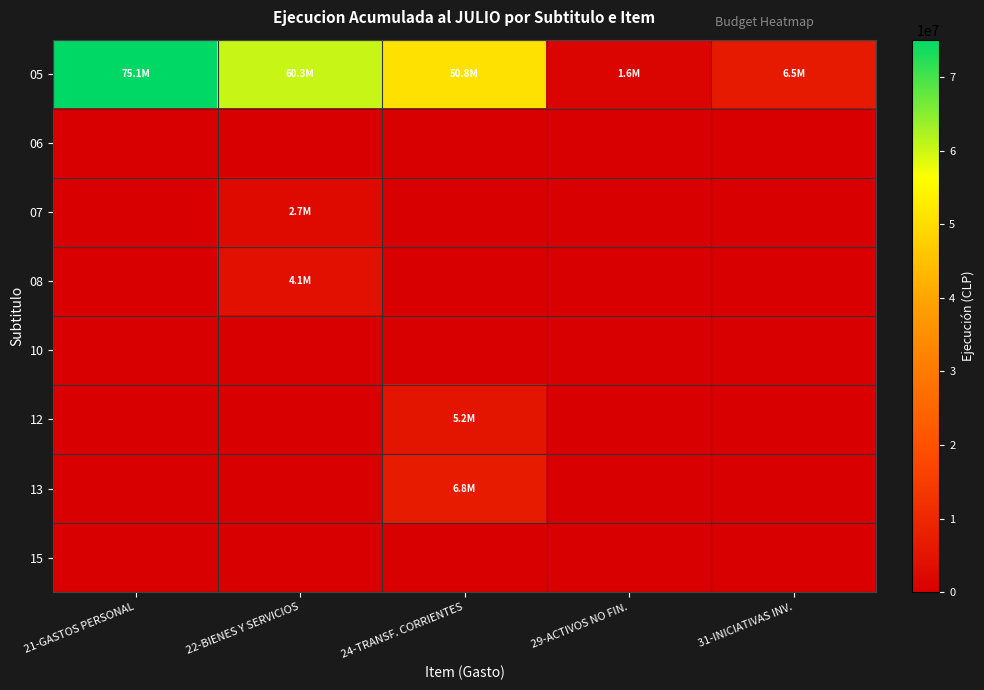

Which has a higher value, 24-TRANSF. CORRIENTES or 21-GASTOS PERSONAL?

21-GASTOS PERSONAL